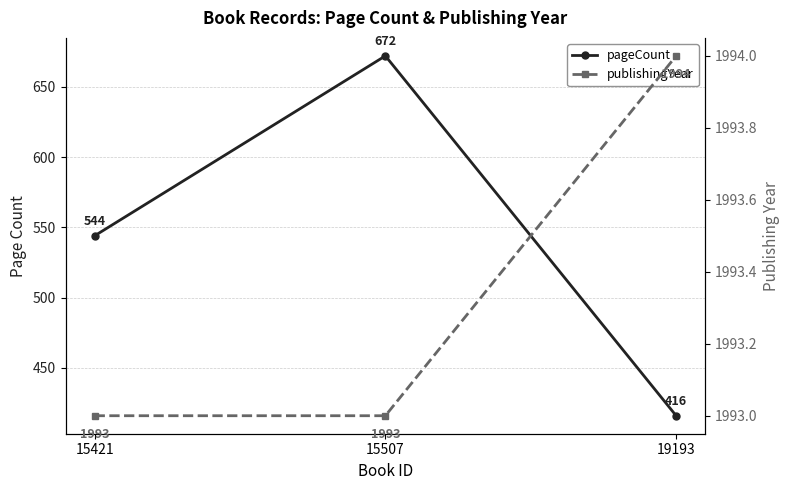

What is the difference between the maximum and minimum values in the publishingYear series?

1